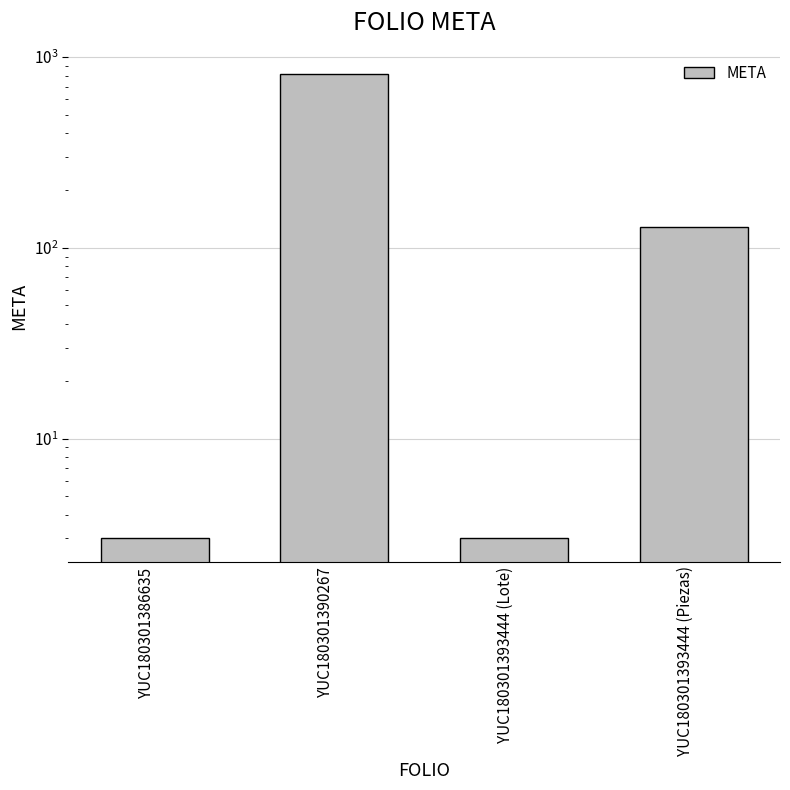

What is the smallest value displayed?

3